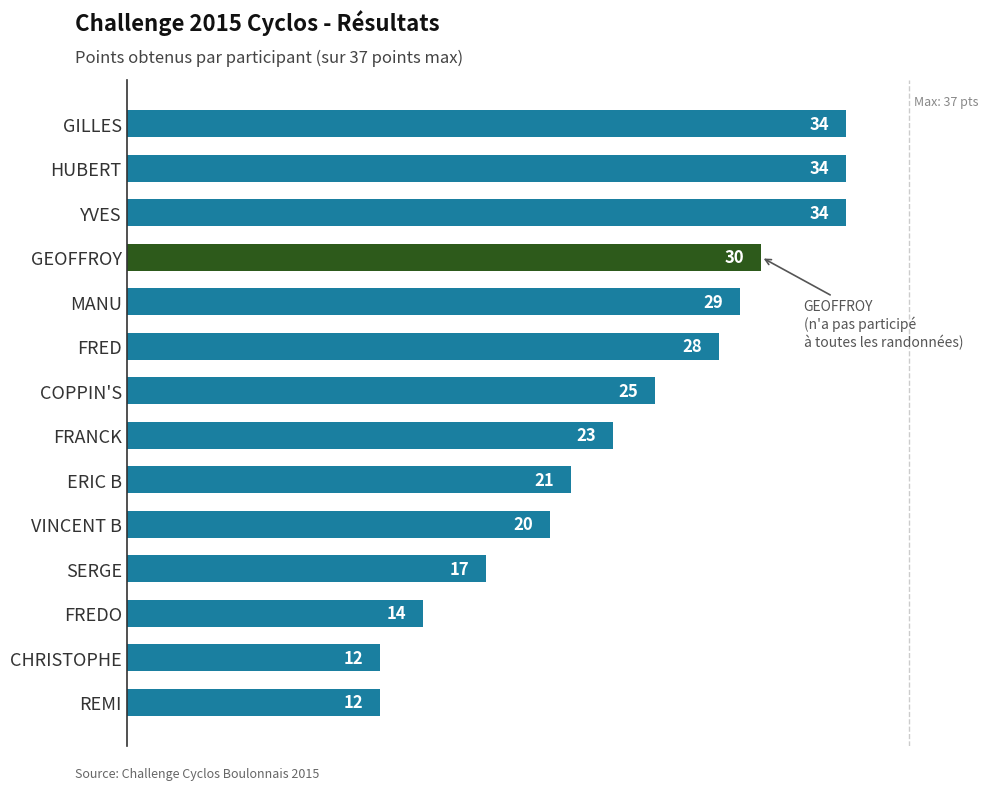

Count the number of data series in this chart.

1